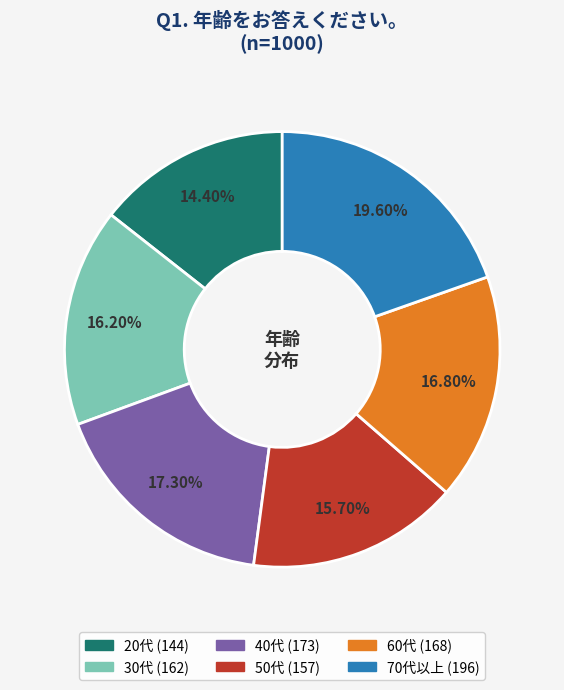

Is there a majority slice in this chart?

No